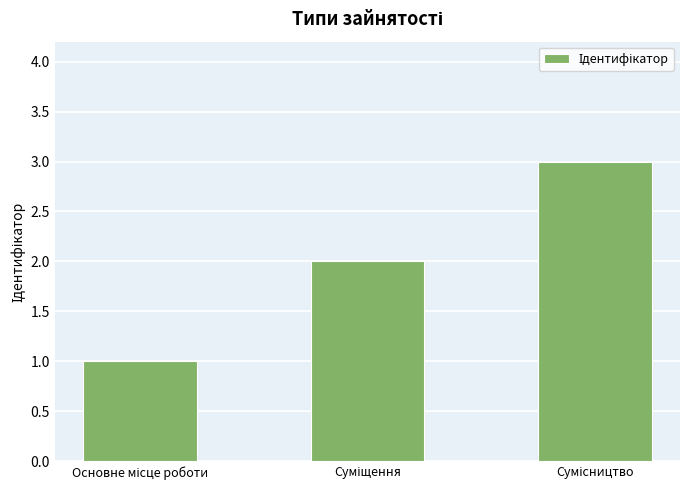

Count the values in the range 1 to 3.

3